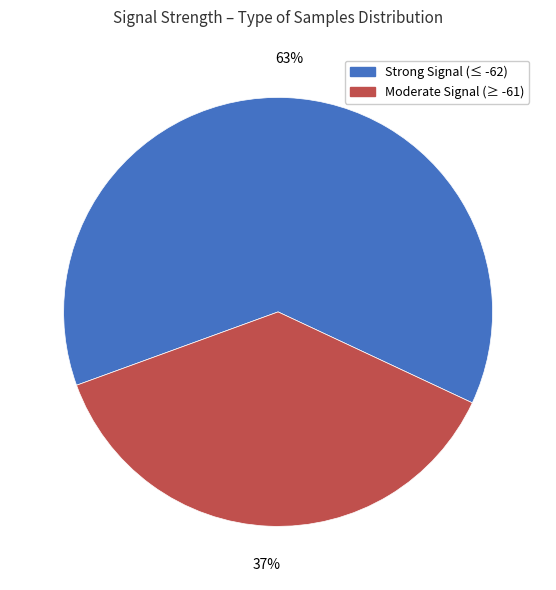

To the nearest percent, what is the average slice percentage?

50%